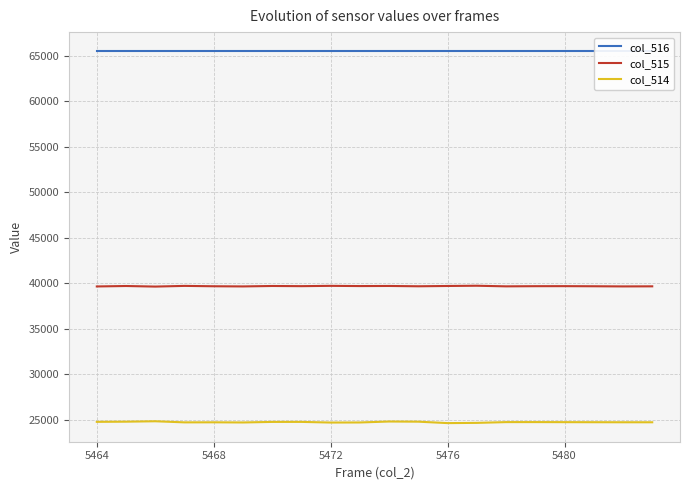

What is the difference between the maximum and second lowest values in the col_515 series?

78